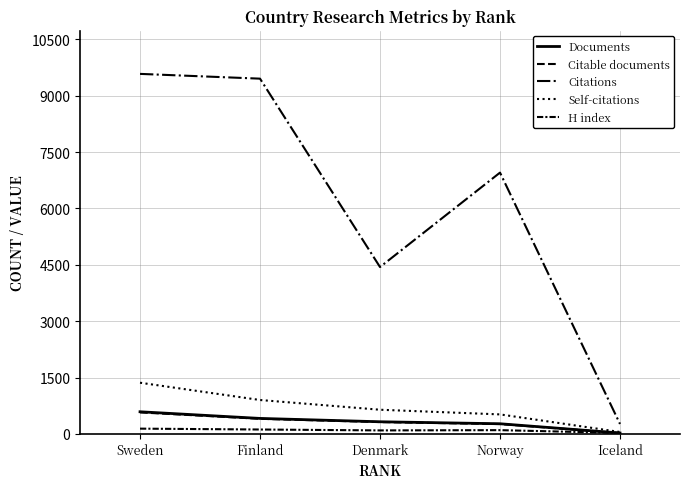

Count the number of categories in the chart.

5